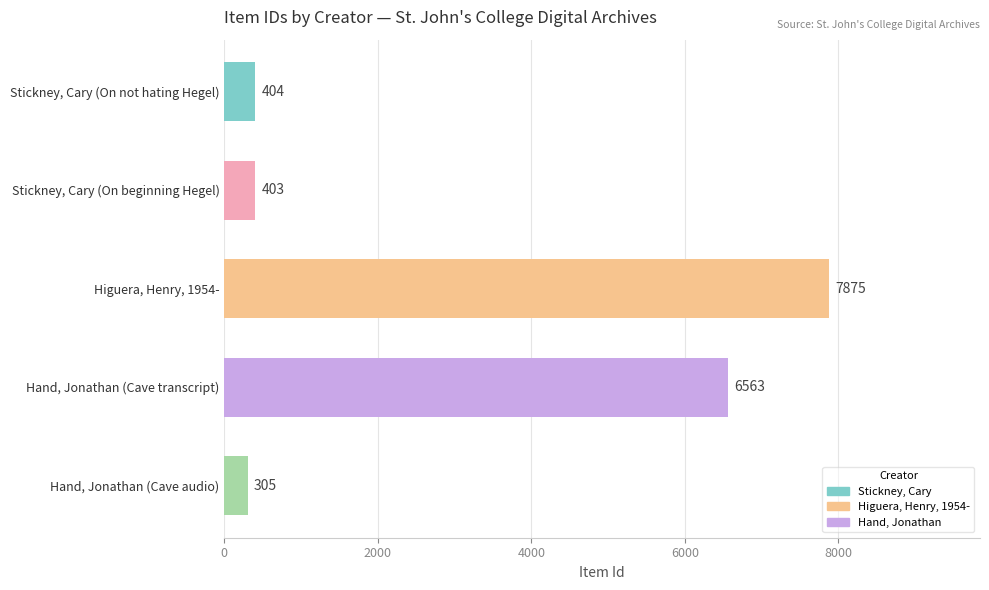

The chart shows a value of 403 at Stickney, Cary (On beginning Hegel). True or false?

True